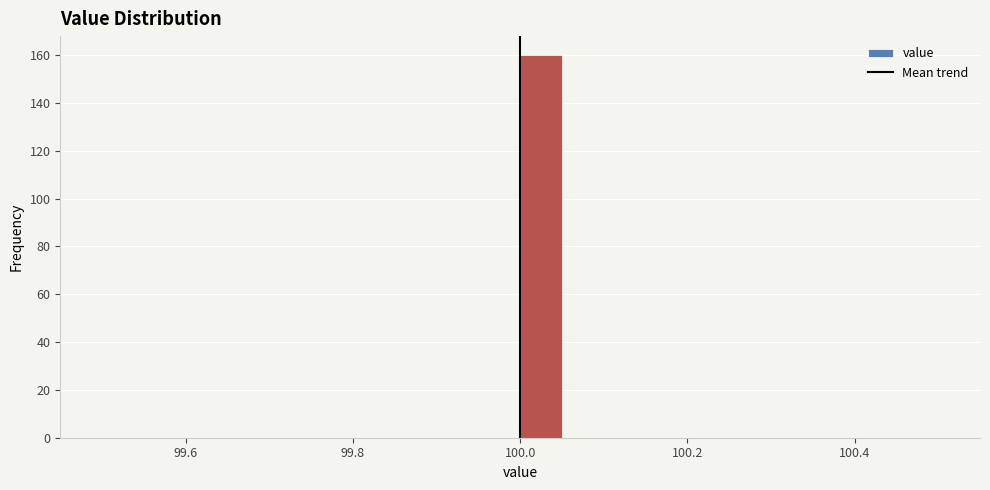

Read against the x-axis, roughly where is the centre of the tallest bar?

100.02